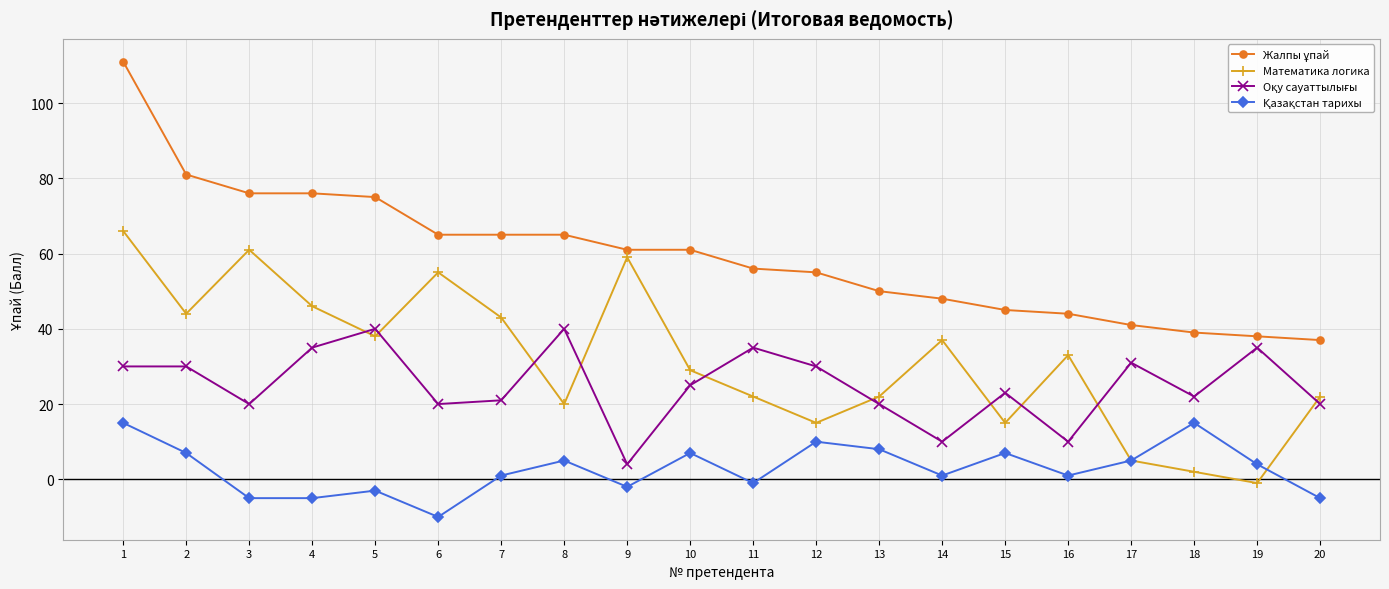

How many series are shown in this chart?

4